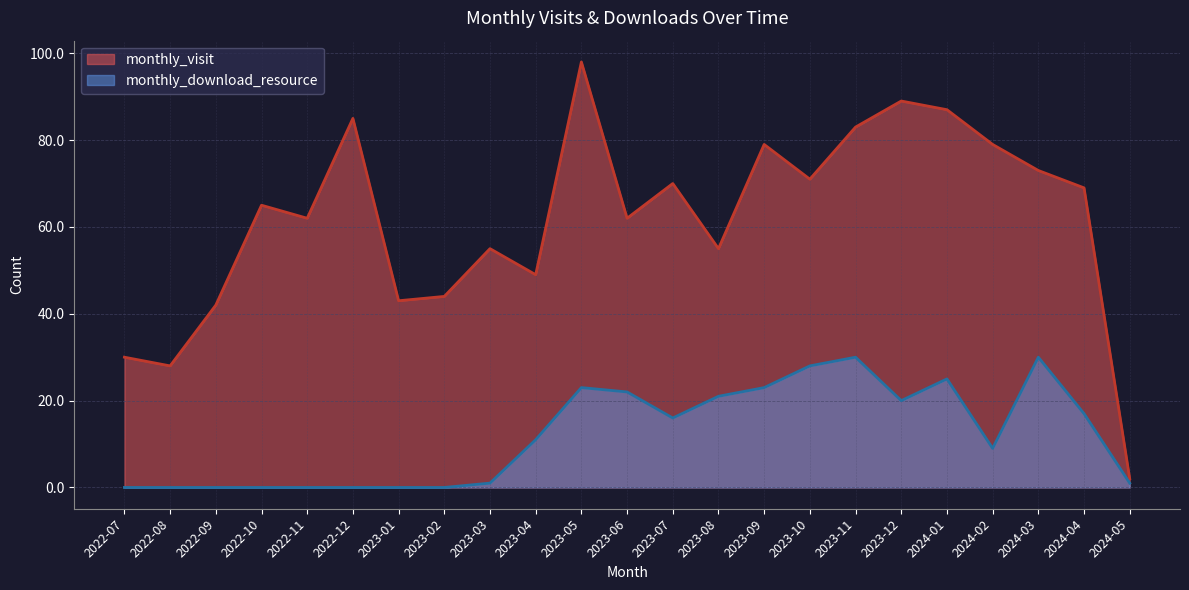

Is the value of monthly_download_resource at 2022-10 greater than the value of monthly_visit at 2023-07?

No